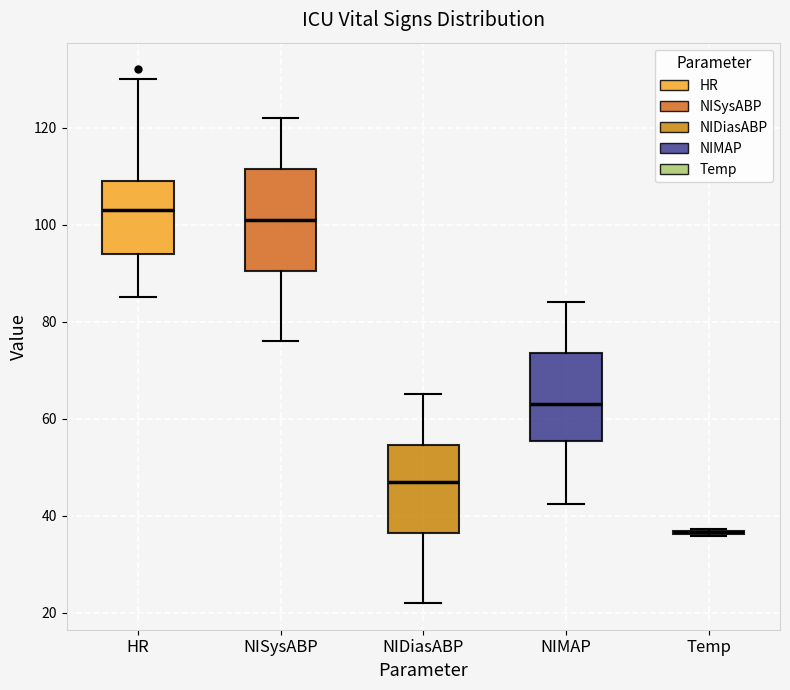

Reading left to right, read every box against the y-axis: the position of its median line, the range the box covers, and the ends of its whiskers. The values are not printed on the chart, so give them approximately, as read against the axis.

HR: median 104, box 94 to 110, whiskers 86 to 130
NISysABP: median 102, box 90 to 112, whiskers 76 to 122
NIDiasABP: median 48, box 36 to 54, whiskers 22 to 66
NIMAP: median 64, box 56 to 74, whiskers 42 to 84
Temp: box collapsed to a line at 36, whiskers 36 to 38